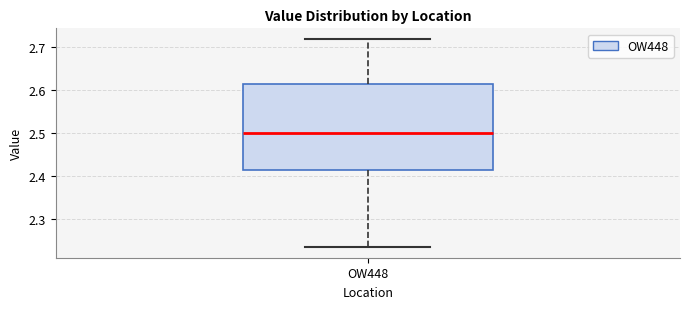

Where is the lower edge of the box for OW448 on the y-axis? The values are not printed on the chart, so give them approximately, as read against the axis.

2.41